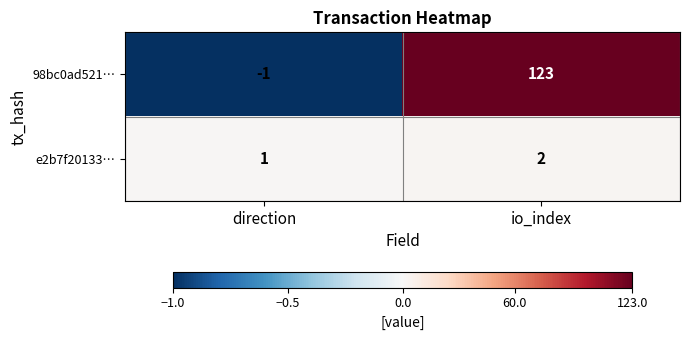

At which category is the sum across all series the highest?

io_index